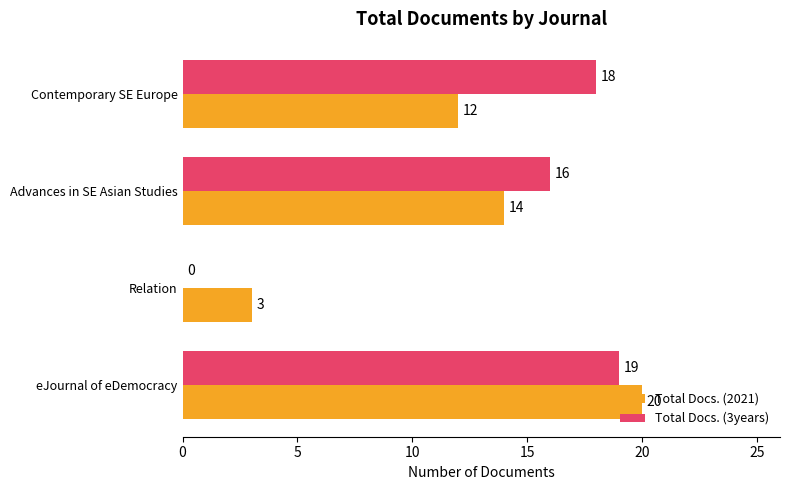

Count the Total Docs. (2021) values in the range 12 to 20.

3